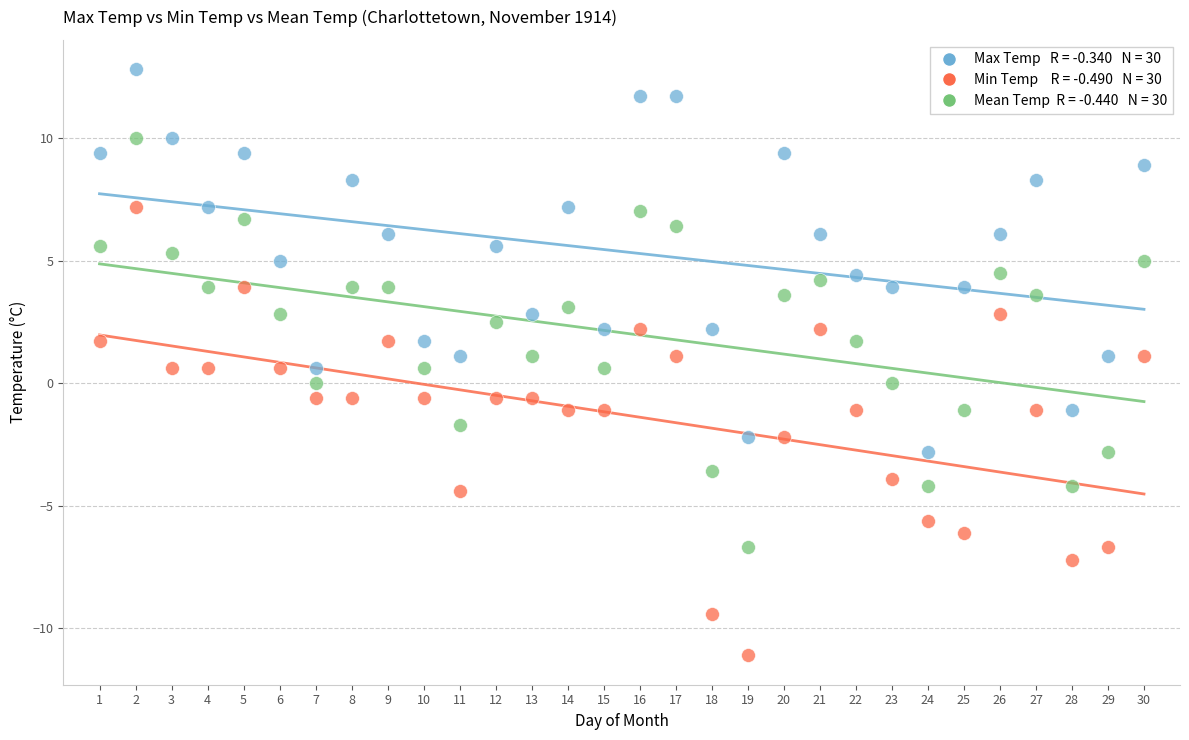

Across all data points, what is the range of X values (max minus min)?

29.0